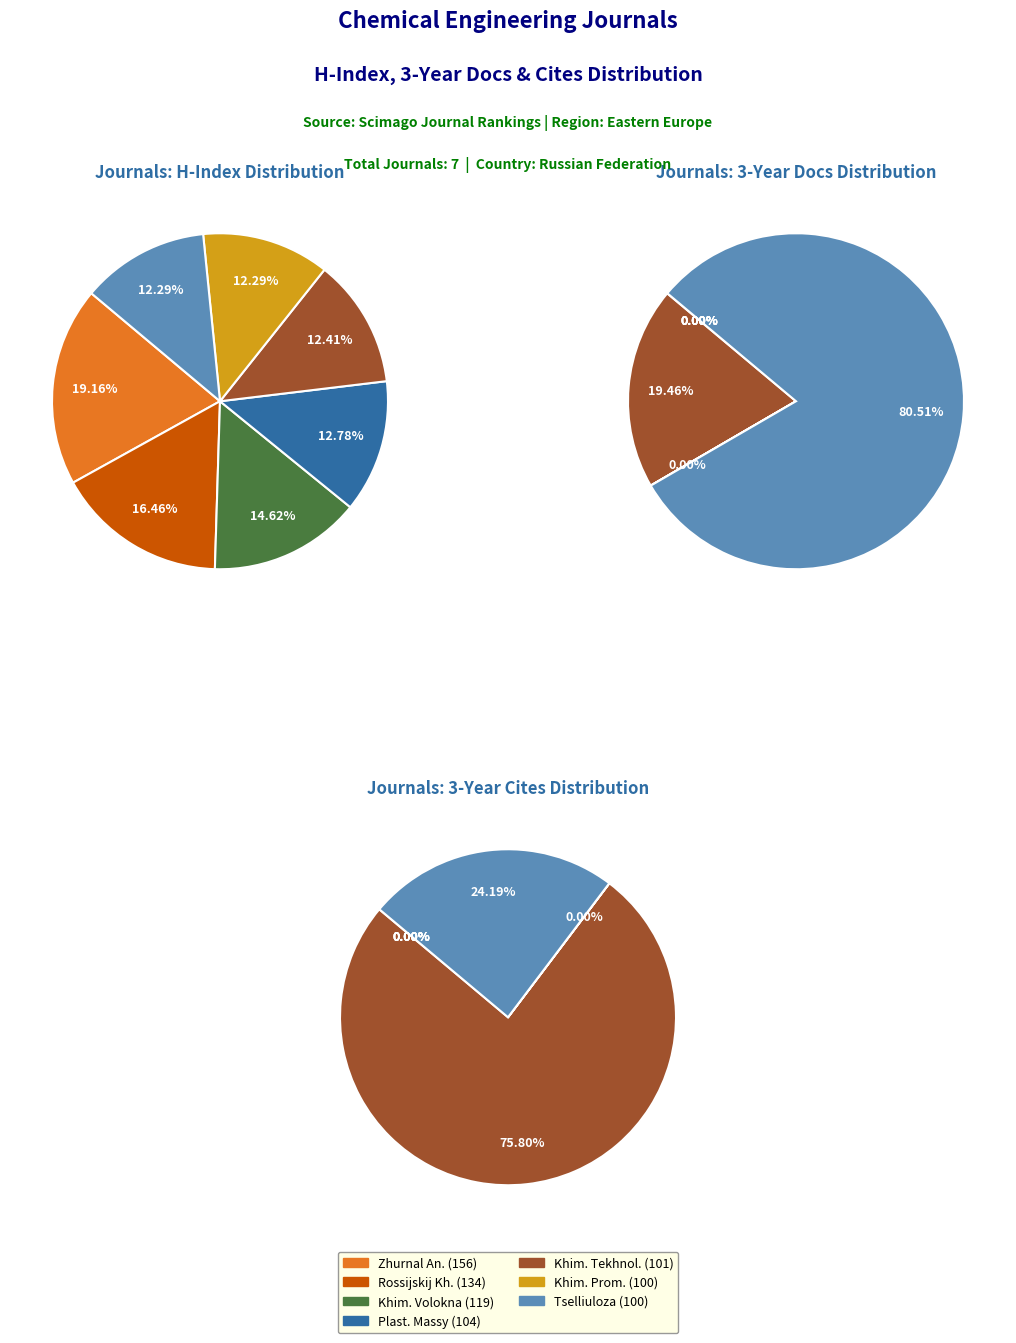

To the nearest percent, what portion does Tselliuloza Bumaga Karton represent?

24%